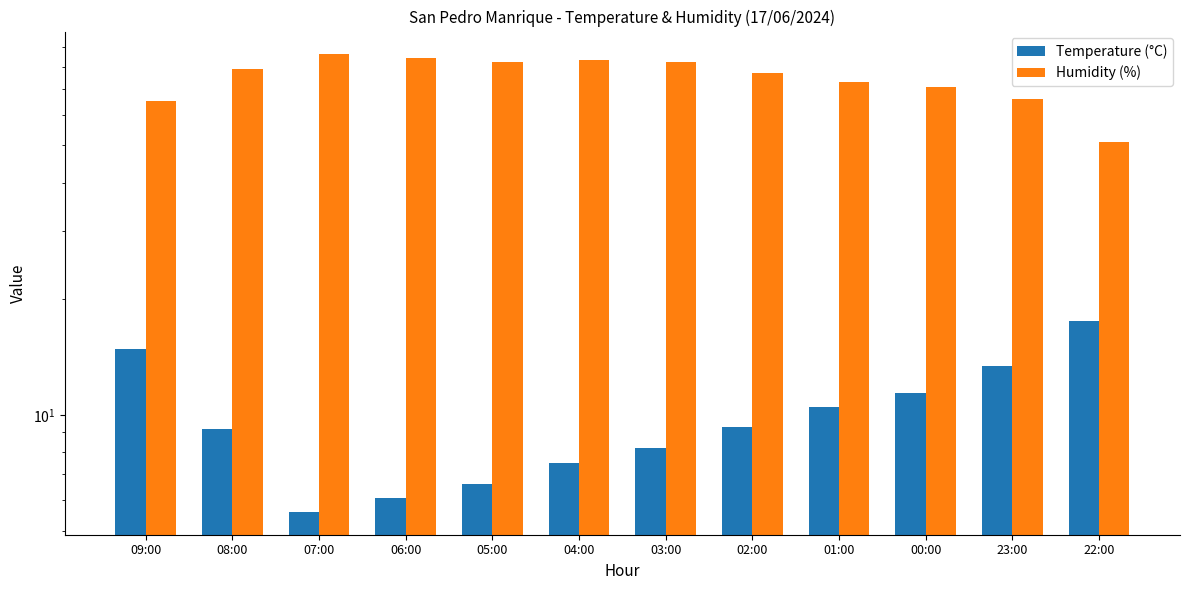

How many values in the Humidity (%) series are below 79?

6